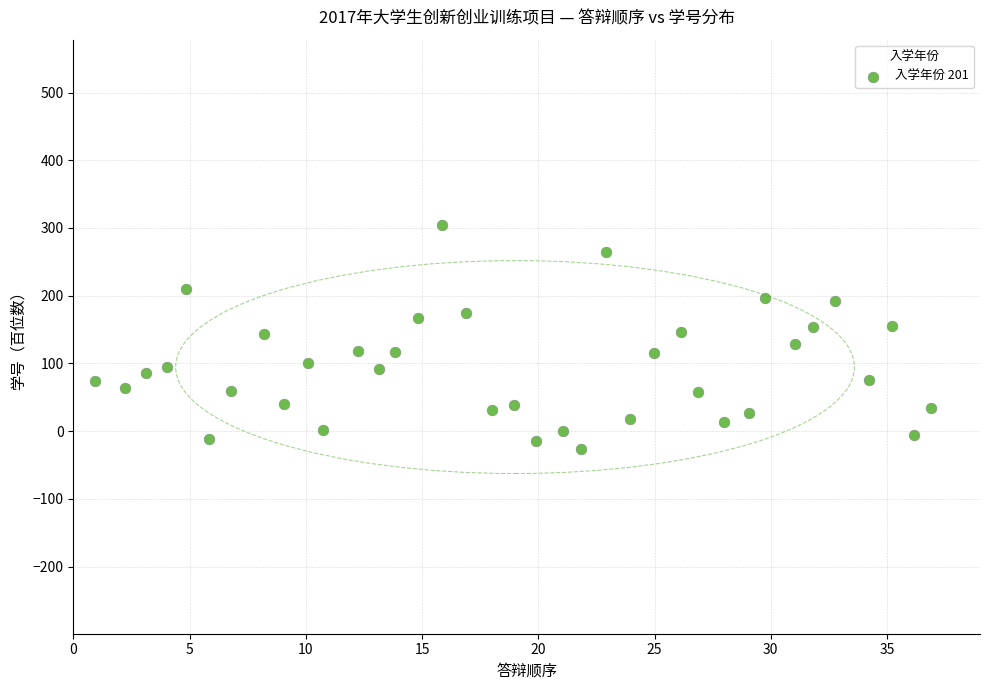

What is the range of X values (max minus min)?

36.0